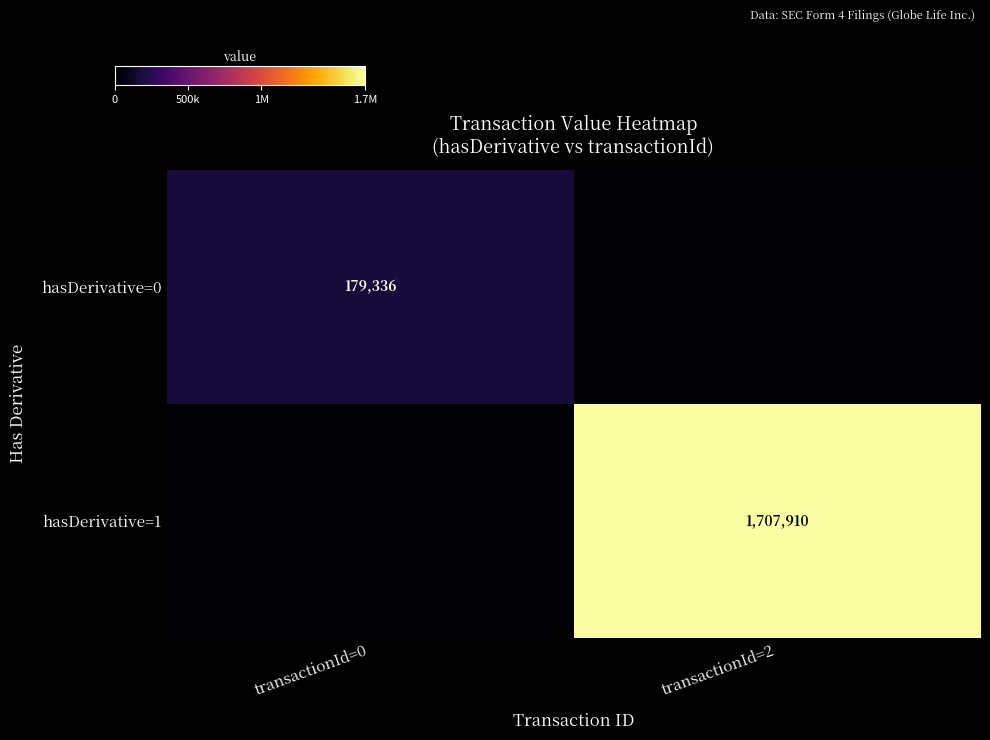

The hasDerivative=1 series shows 1707910 at transactionId=2. True or false?

True